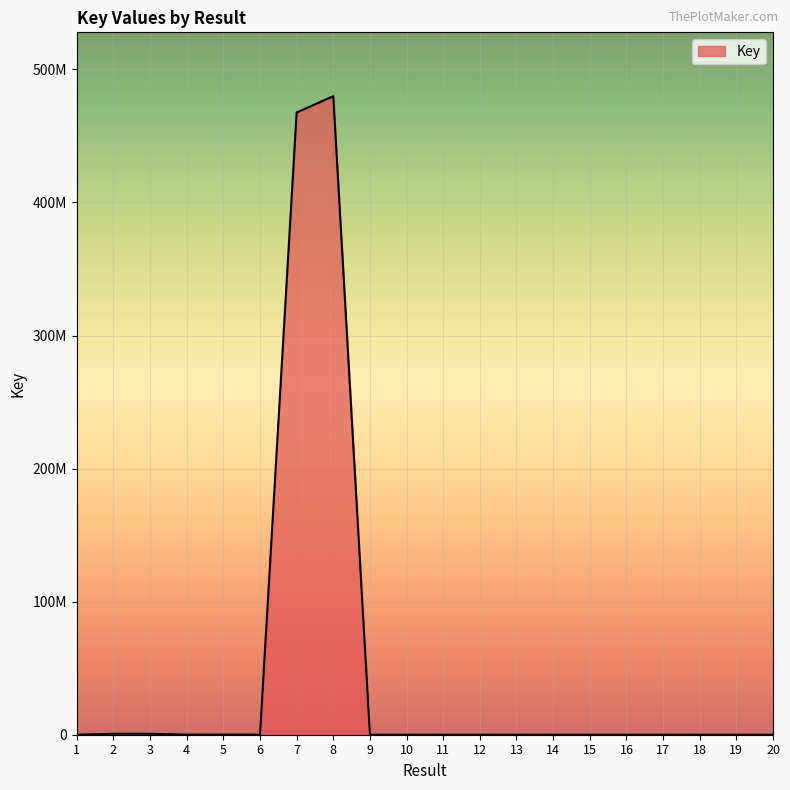

What is the change in value from 1 to 8?

+479829408